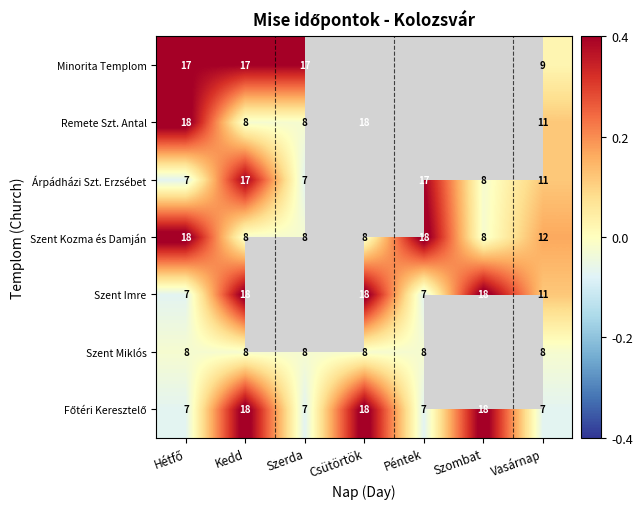

What is the sum of the Szent Kozma és Damján values at Kedd and Vasárnap?

20